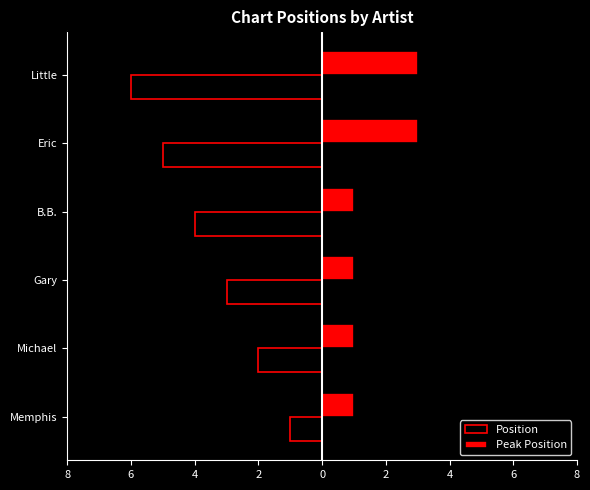

Reading left to right, what are all the values shown in this chart?

Position: -1	-2	-3	-4	-5	-6
Peak Position: 1	1	1	1	3	3